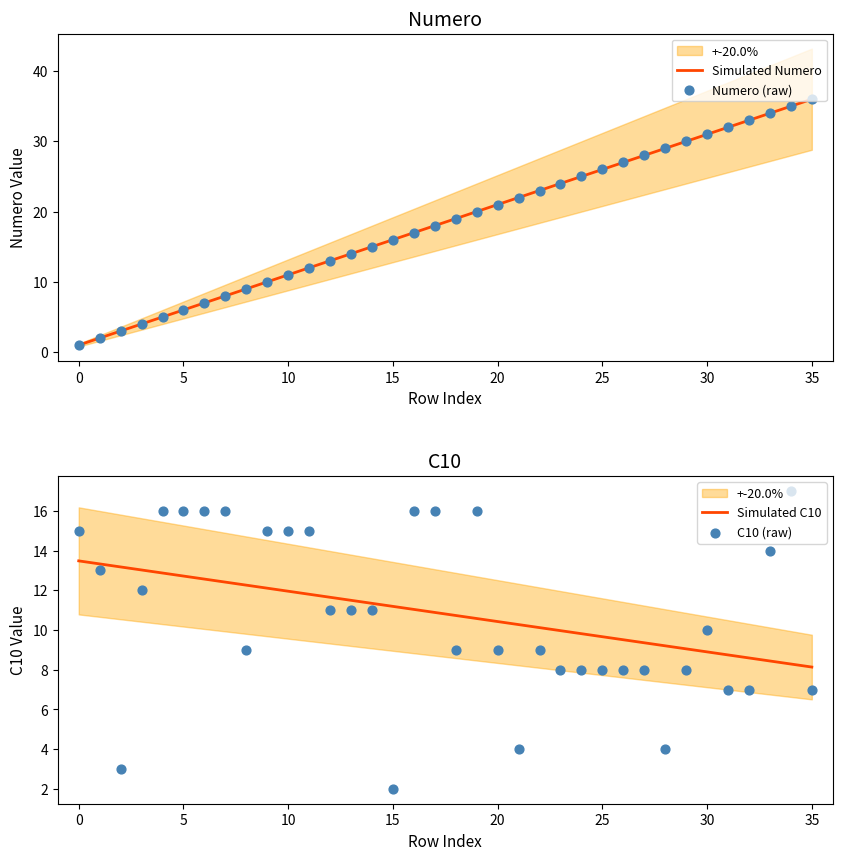

Which series contains the lowest Y value?

Numero (raw)